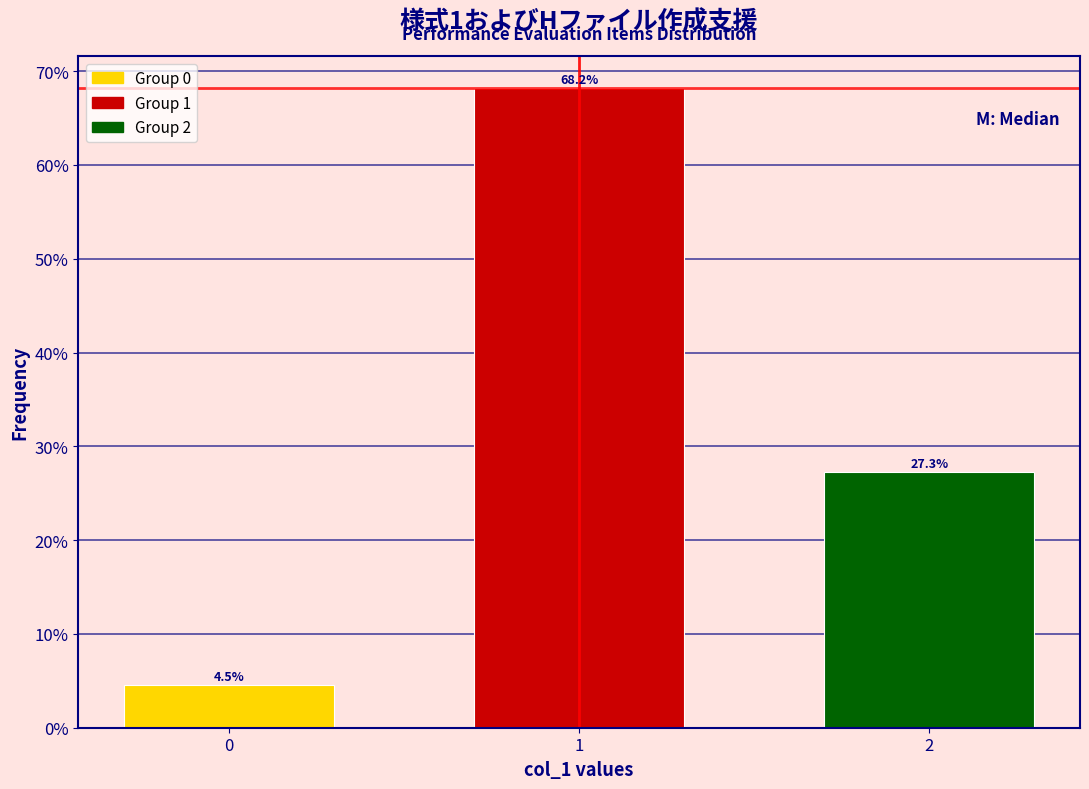

Does the chart contain any negative values?

No